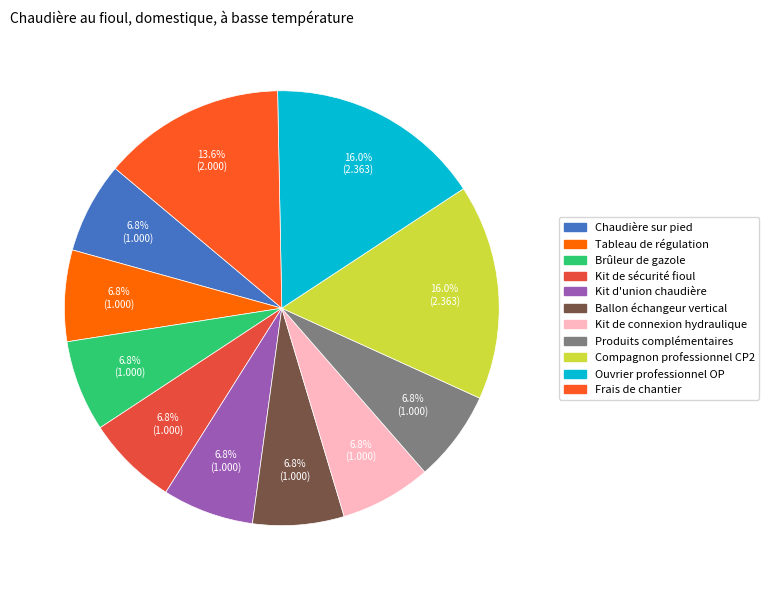

To the nearest percent, what is the difference between the largest and smallest slice percentages?

9%